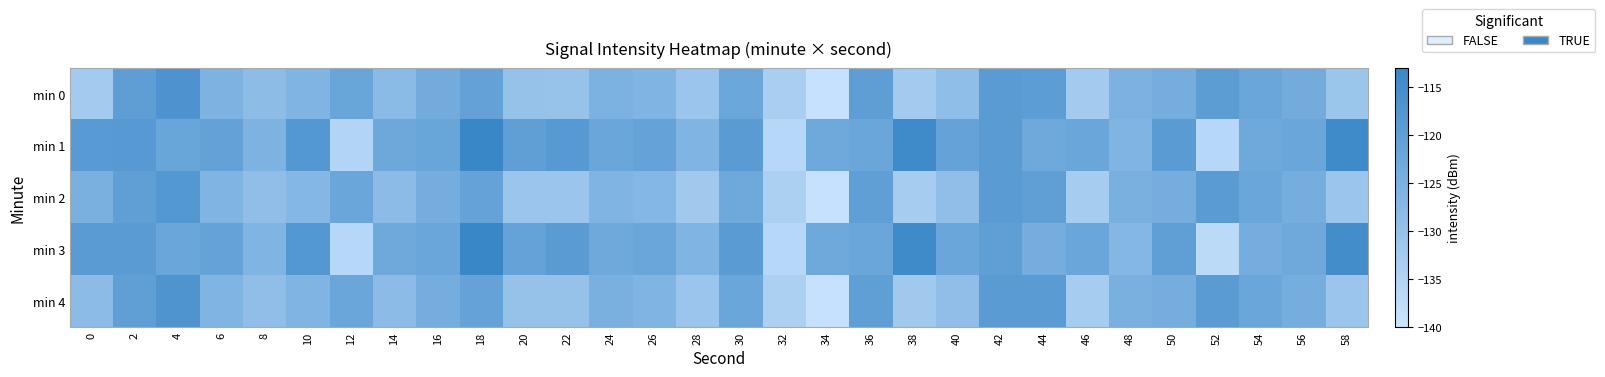

Which series changed the most between 32 and 58?

min 1